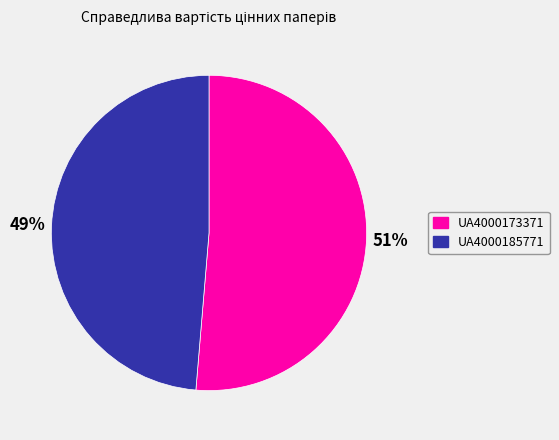

What percentage is the UA4000185771 slice, to the nearest percent?

49%